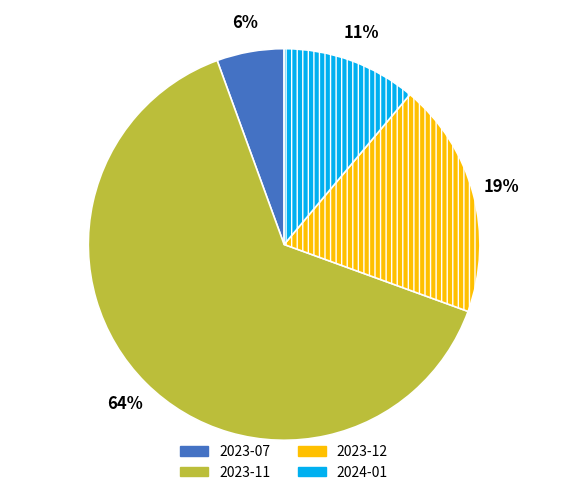

Count the number of slices in the pie.

4